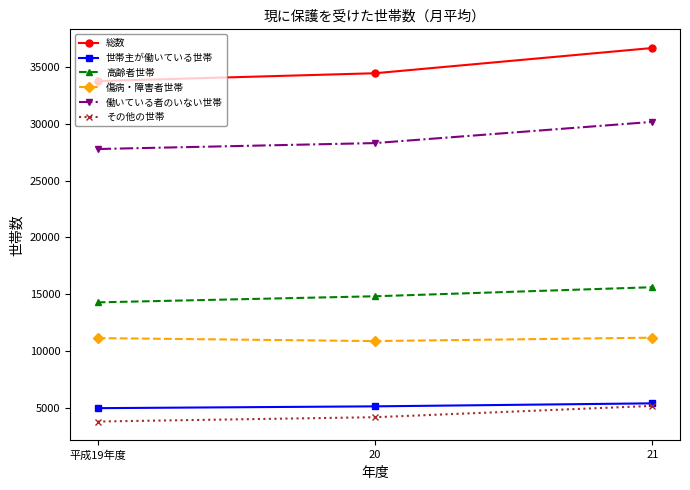

What is the difference between the highest and lowest values at 20?

30265